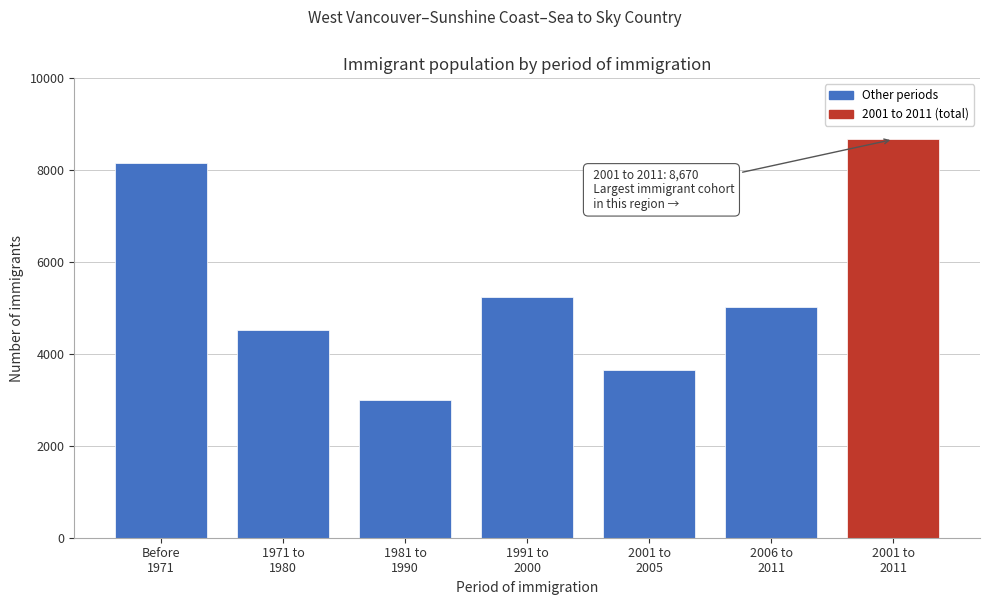

Reading right to left, list all the values displayed in this chart.

8670	5015	3655	5250	2990	4520	8155